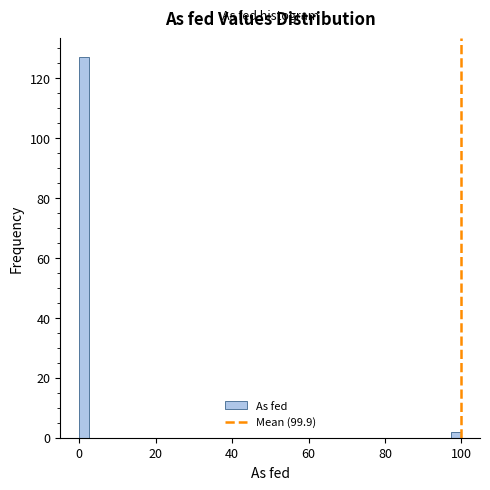

Around what value on the x-axis is the tallest bar? Give the approximate position of its centre, as read against the axis.

2